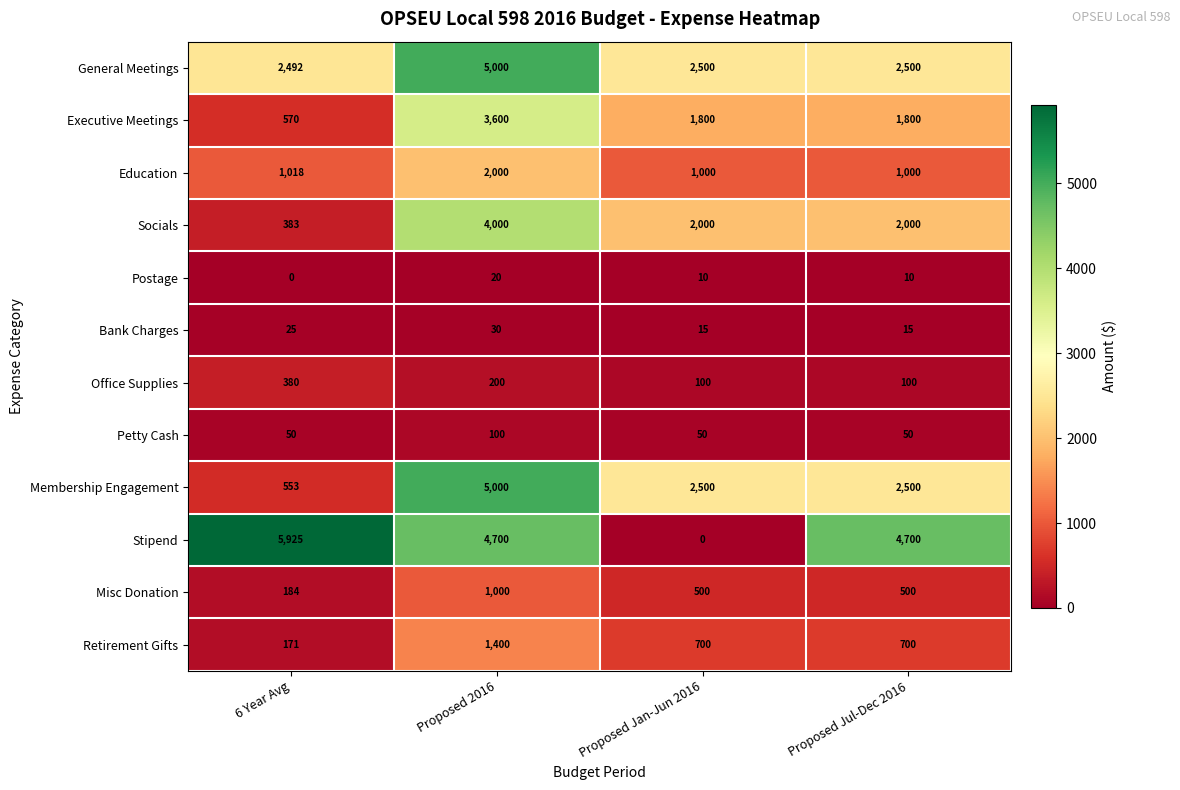

What is the approximate value of Bank Charges at Proposed 2016, to the nearest 10?

30